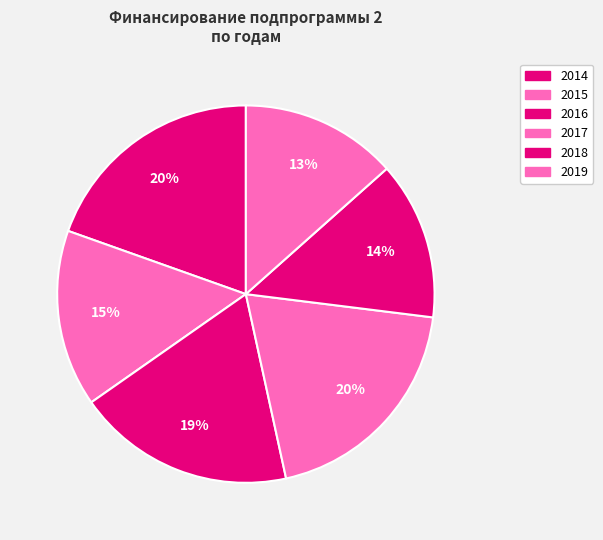

How many segments does this pie chart have?

6